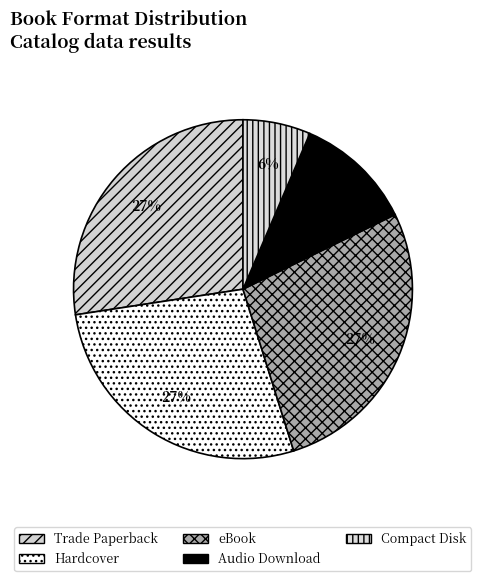

To the nearest percent, what portion does Hardcover represent?

27%